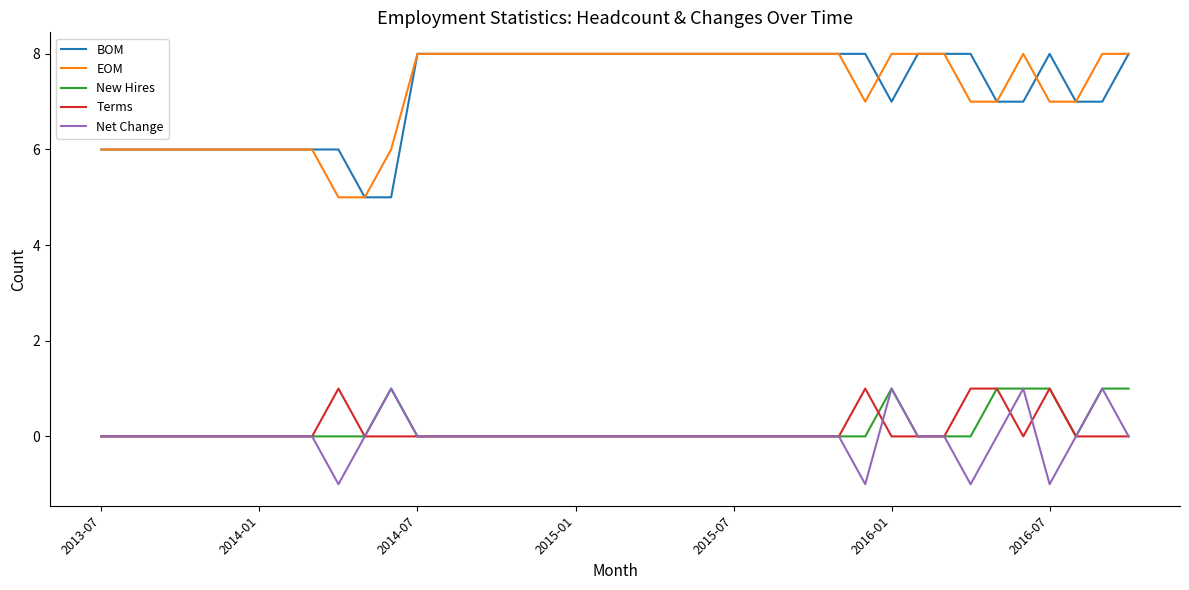

How many Terms values are between 0 and 1?

40